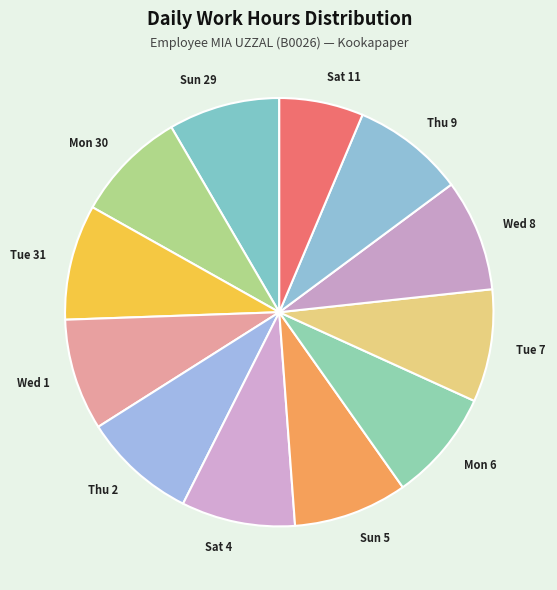

Does Tue 7 account for over 50% of the chart?

No